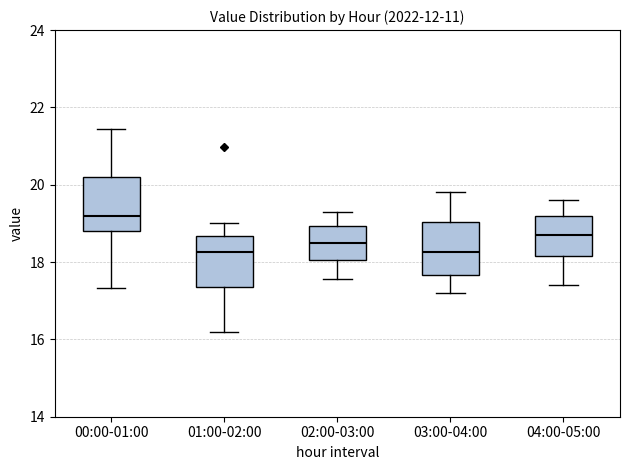

Where is the upper edge of the box for 00:00-01:00 on the y-axis? The values are not printed on the chart, so give them approximately, as read against the axis.

20.2